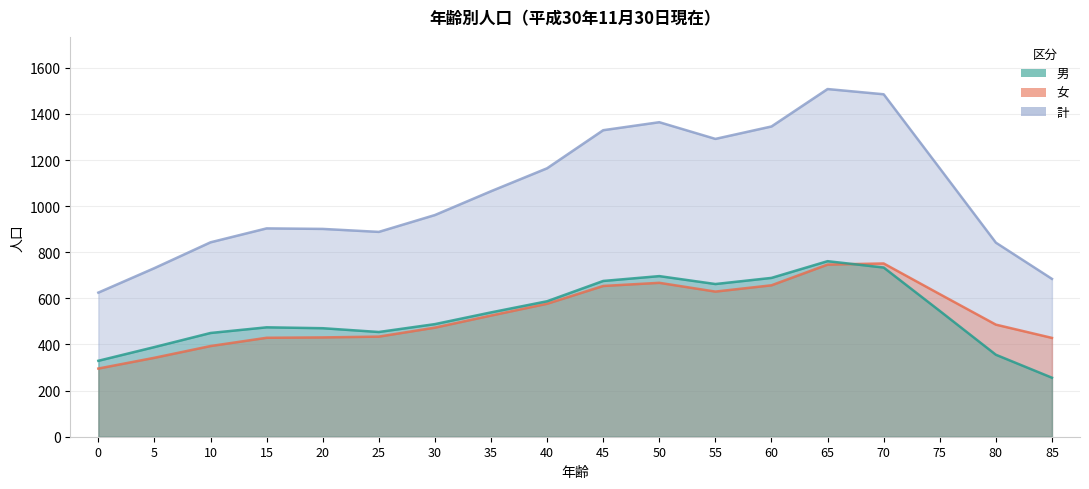

True or false: 男 and 女 intersect in this chart.

True